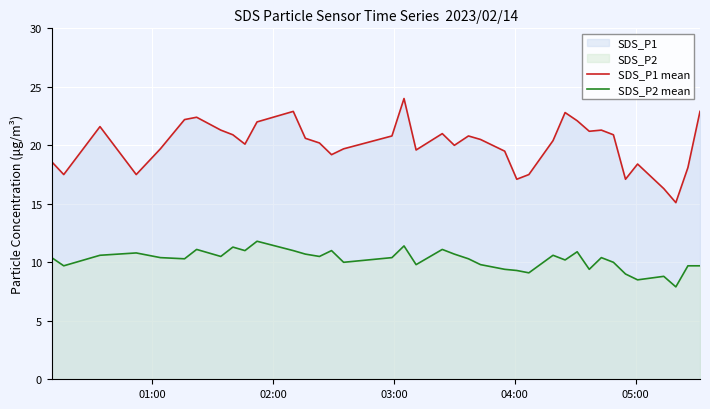

List the series in order of their peak value, lowest first.

SDS_P2 mean, SDS_P1 mean